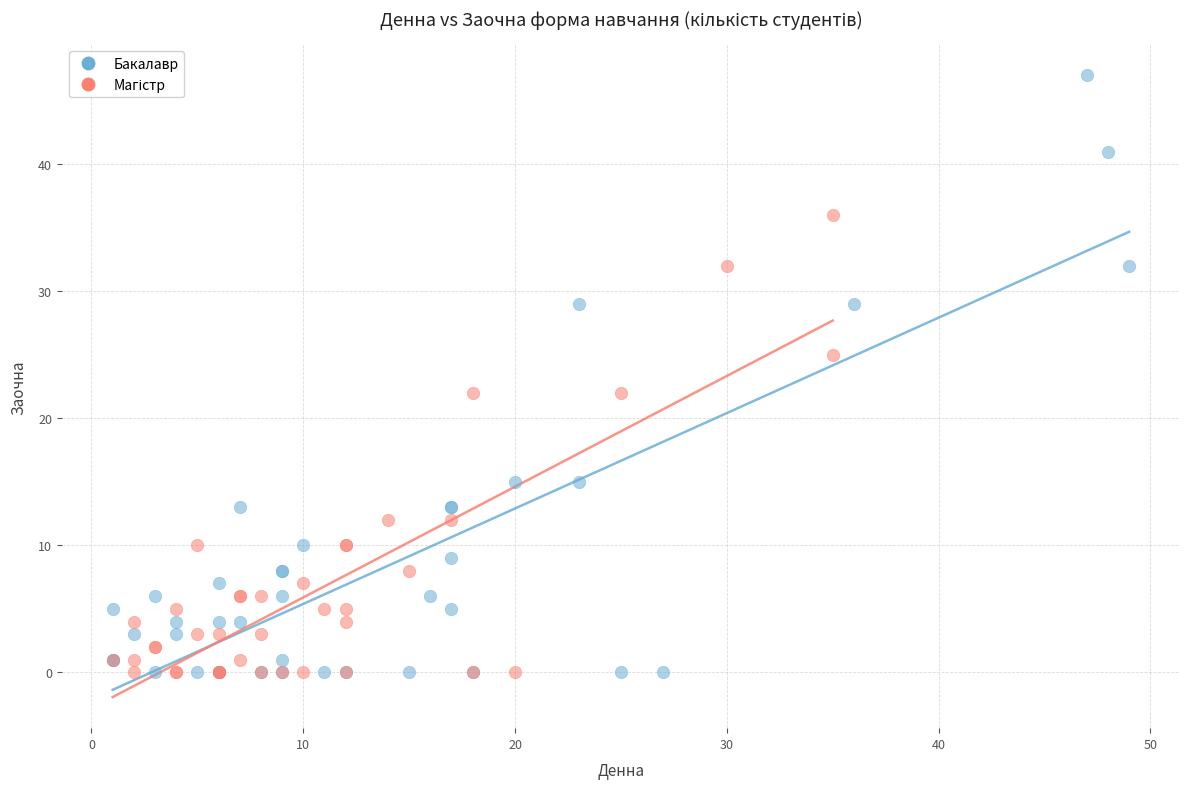

Which series reaches the maximum Y coordinate?

Бакалавр